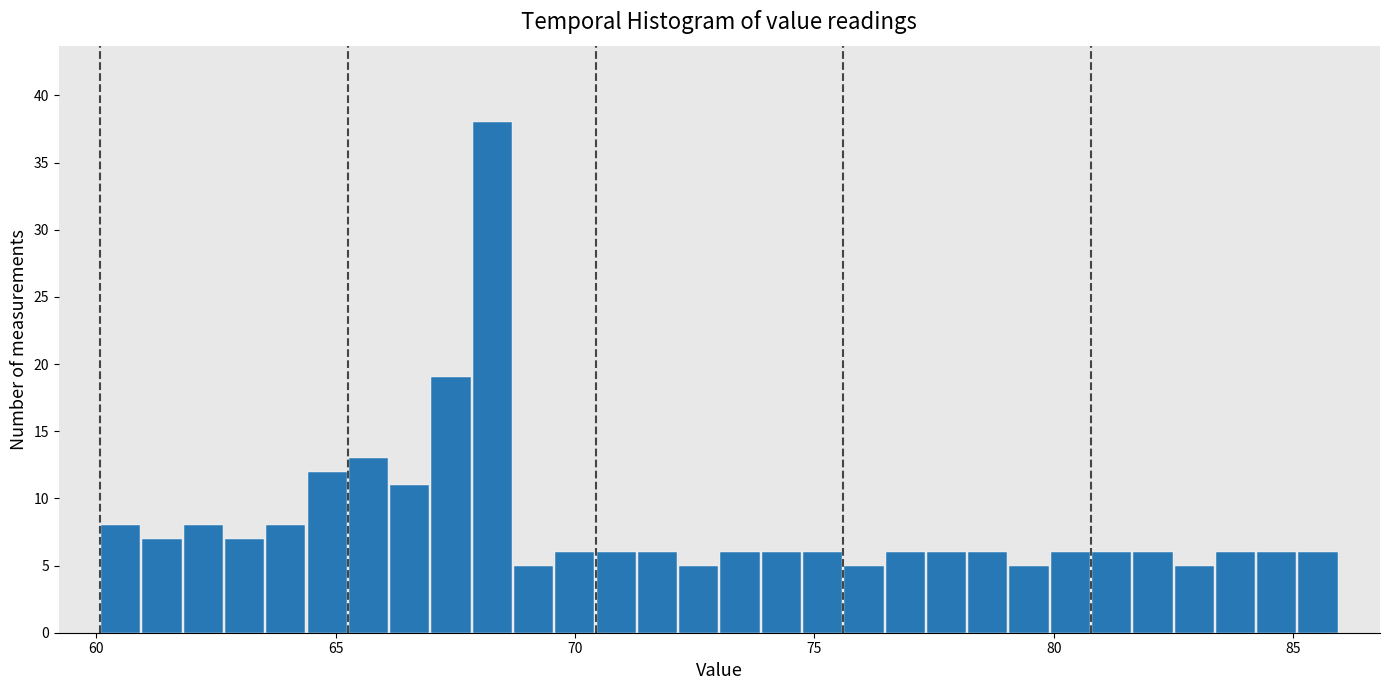

Read against the x-axis, roughly where is the centre of the tallest bar?

68.5